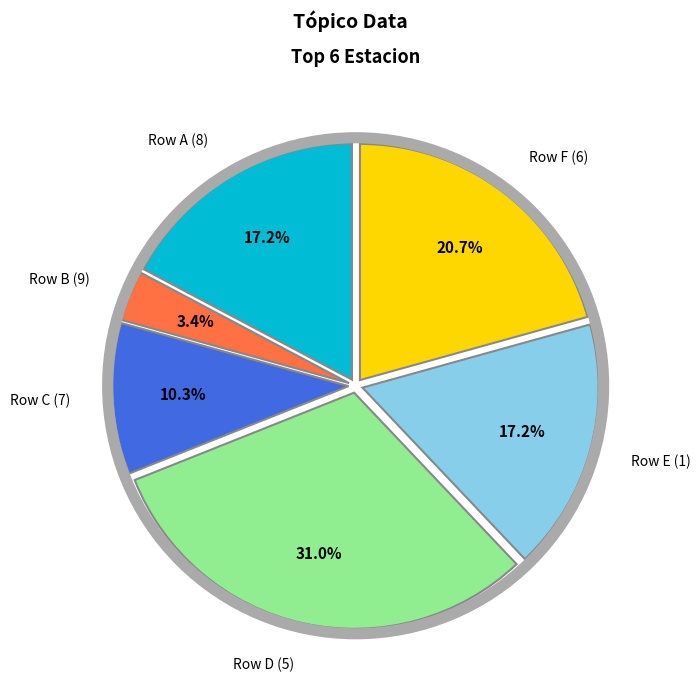

What is the smallest slice in the pie chart?

Row B (9)